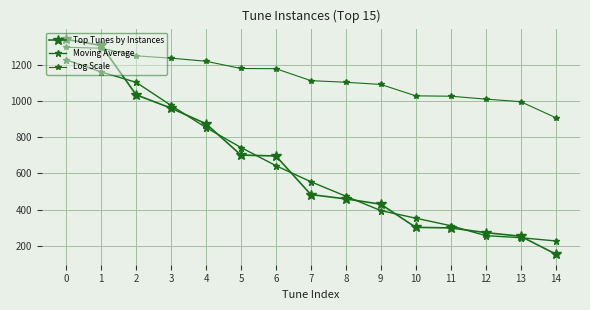

How many lines are shown in the chart?

3